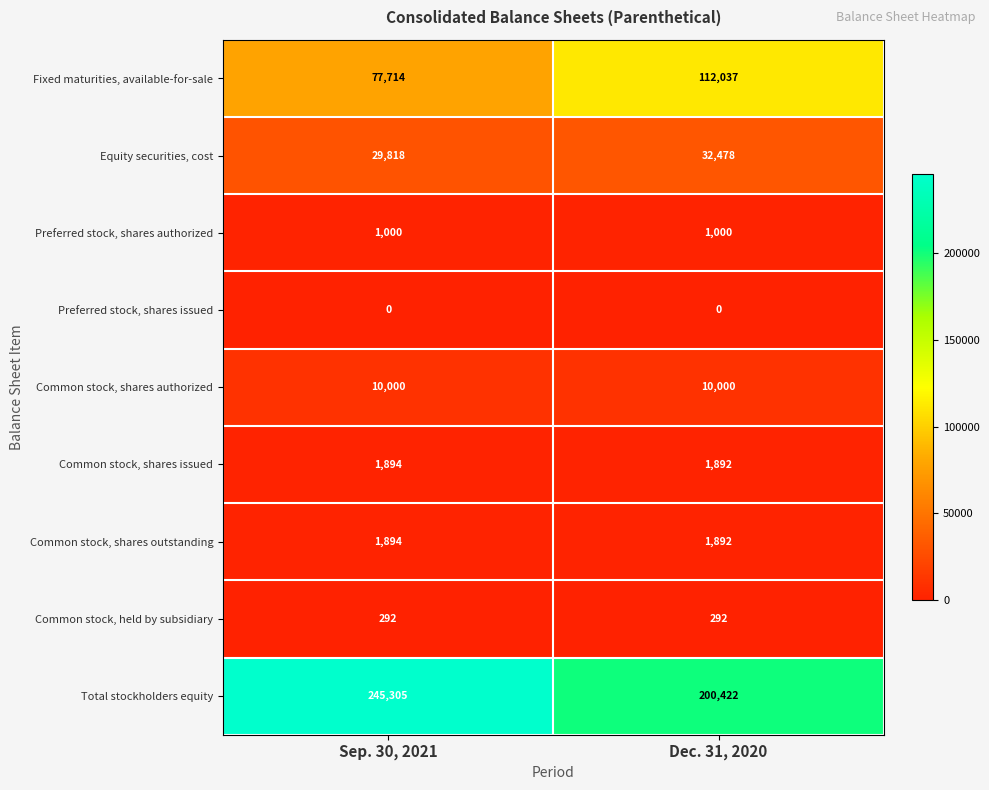

At which label is Total stockholders equity closest to 222863?

Dec. 31, 2020